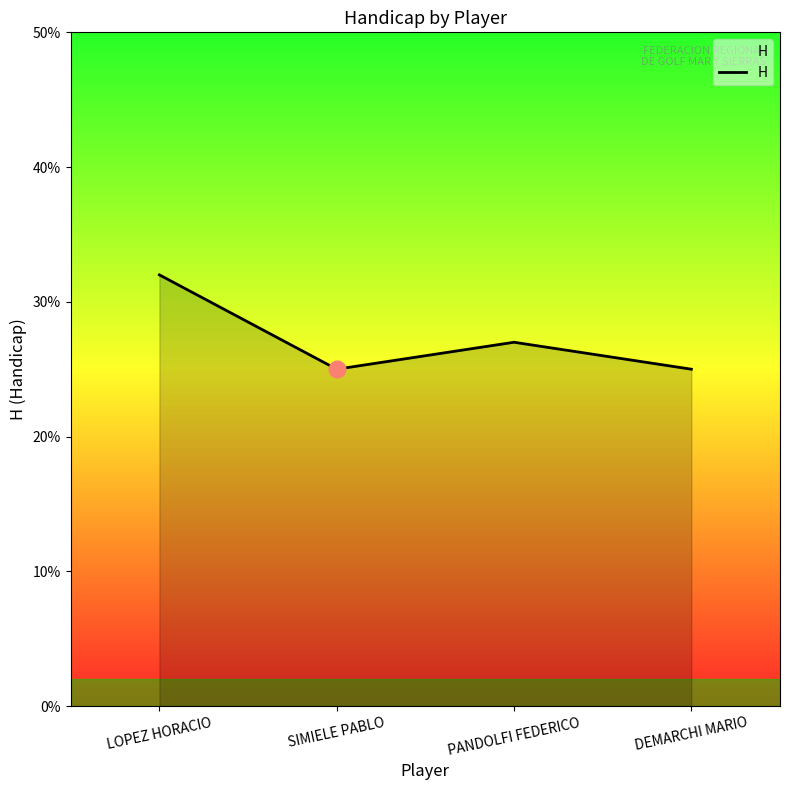

Reading right to left, transcribe all the data shown in this chart.

25	27	25	32